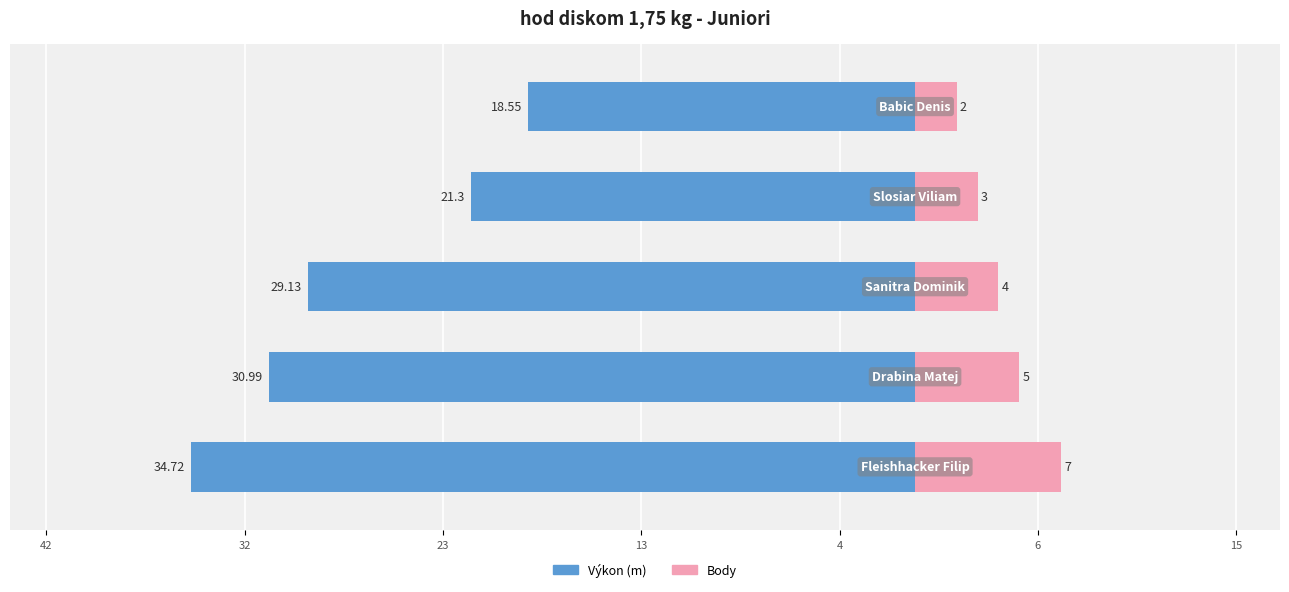

Reading right to left, transcribe all the data shown in this chart.

Výkon: 4=-18.6	13=-21.3	23=-29.1	32=-31.0	42=-34.7
Body: 4=2.0	13=3.0	23=4.0	32=5.0	42=7.0